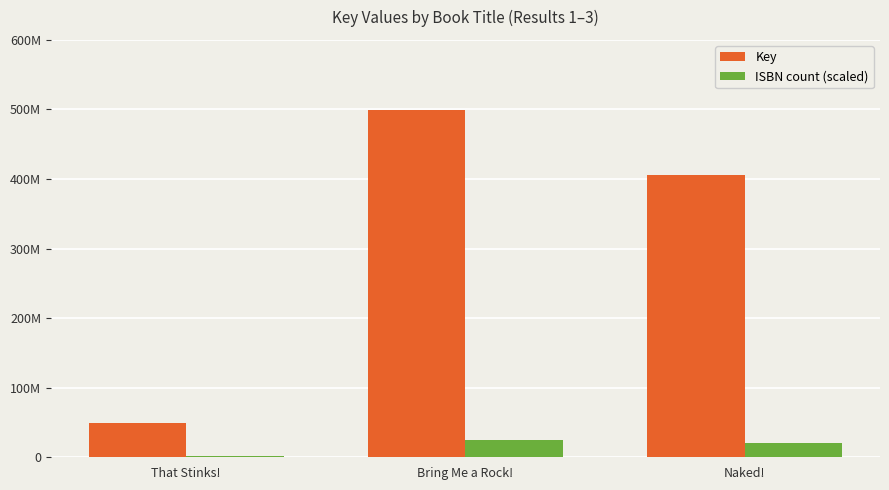

Reading left to right, extract all data points from this chart.

Key: 49034529.0	498934834.0	405486140.0
ISBN count (scaled): 2451726.5	24946741.7	20274307.0